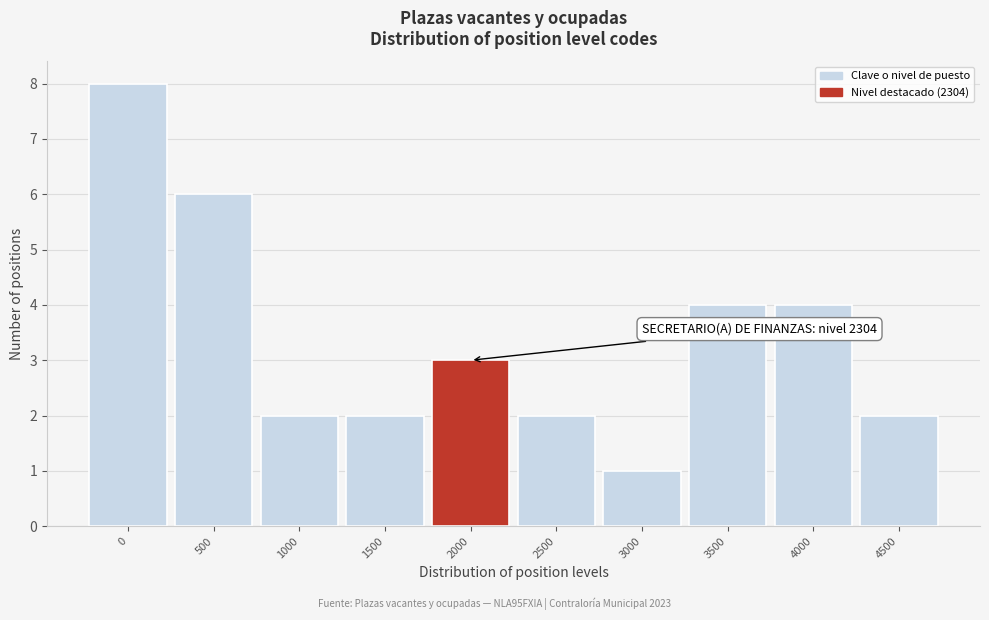

Reading left to right, extract all data points from this chart.

8	6	2	2	3	2	1	4	4	2